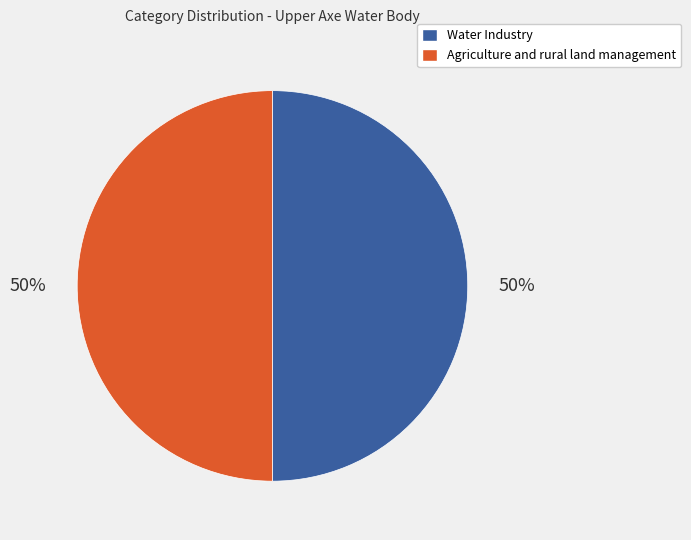

Count the number of slices in the pie.

2